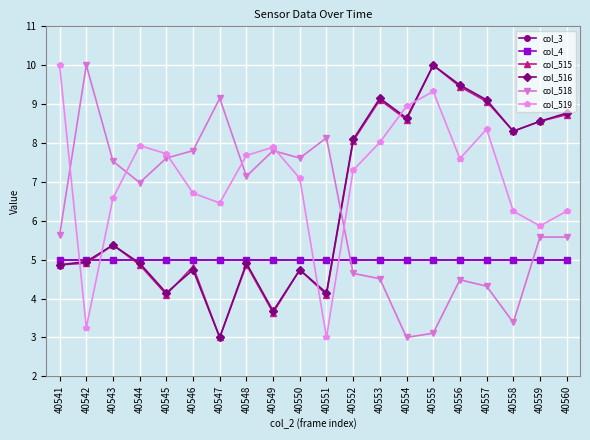

Is this an area chart (filled region under the line)?

No